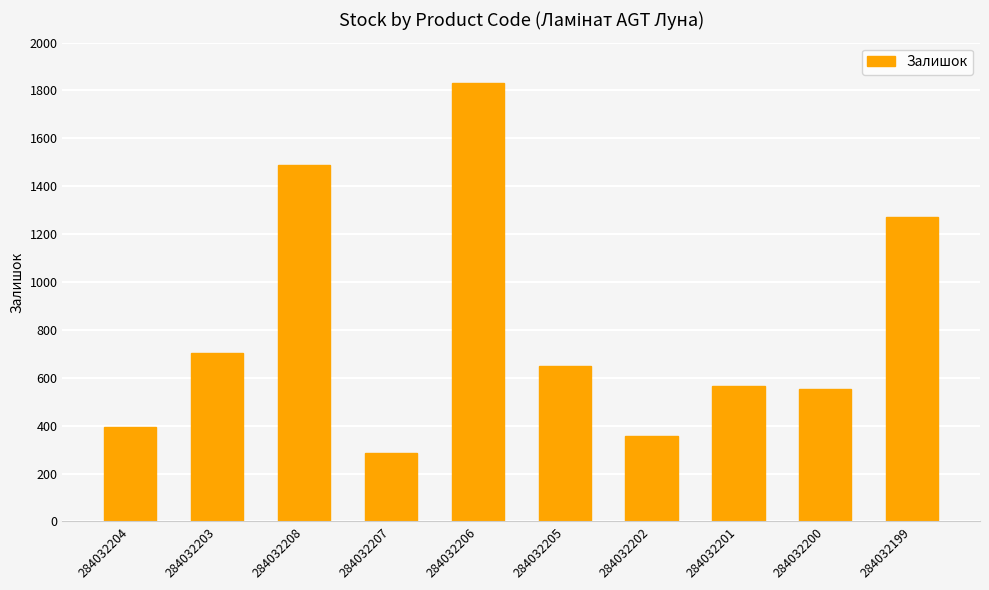

How many bars are there in total?

10